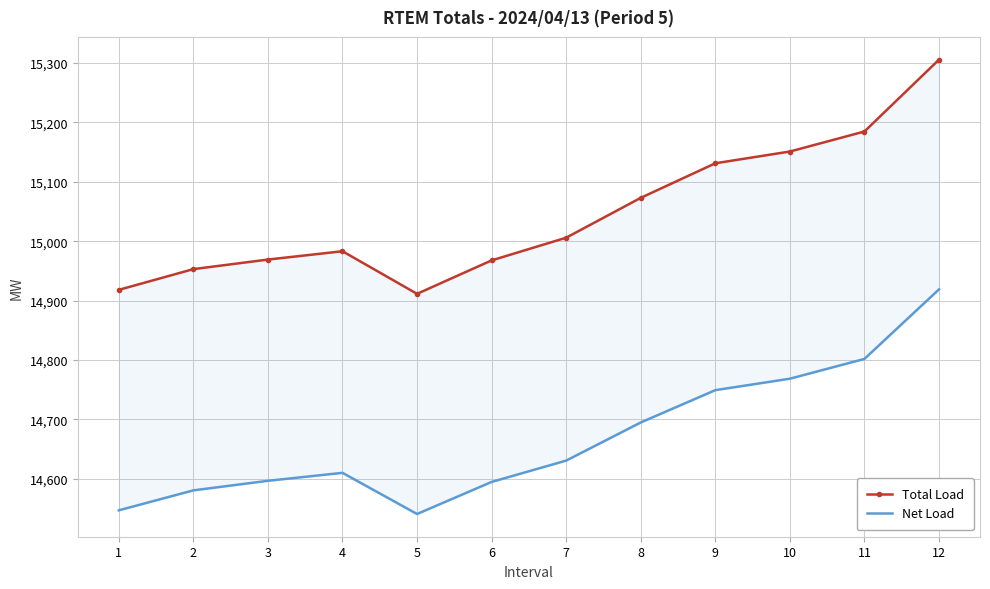

What is the difference between the highest and lowest values at 6?

373.0